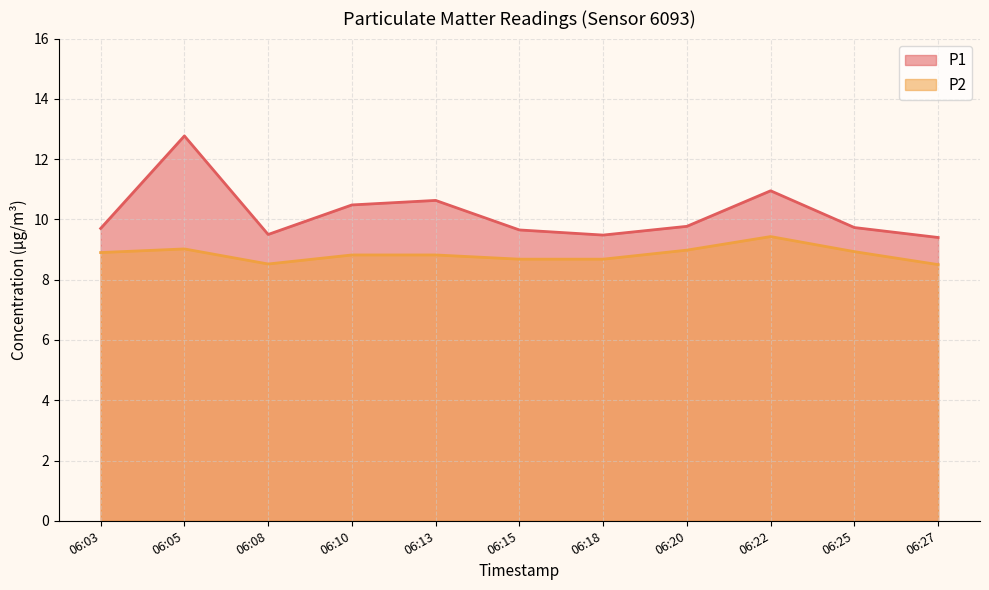

Reading left to right, what are all the values shown in this chart?

P1: 9.7	12.8	9.5	10.5	10.6	9.7	9.5	9.8	10.9	9.7	9.4
P2: 8.9	9.0	8.5	8.8	8.8	8.7	8.7	9.0	9.4	8.9	8.5